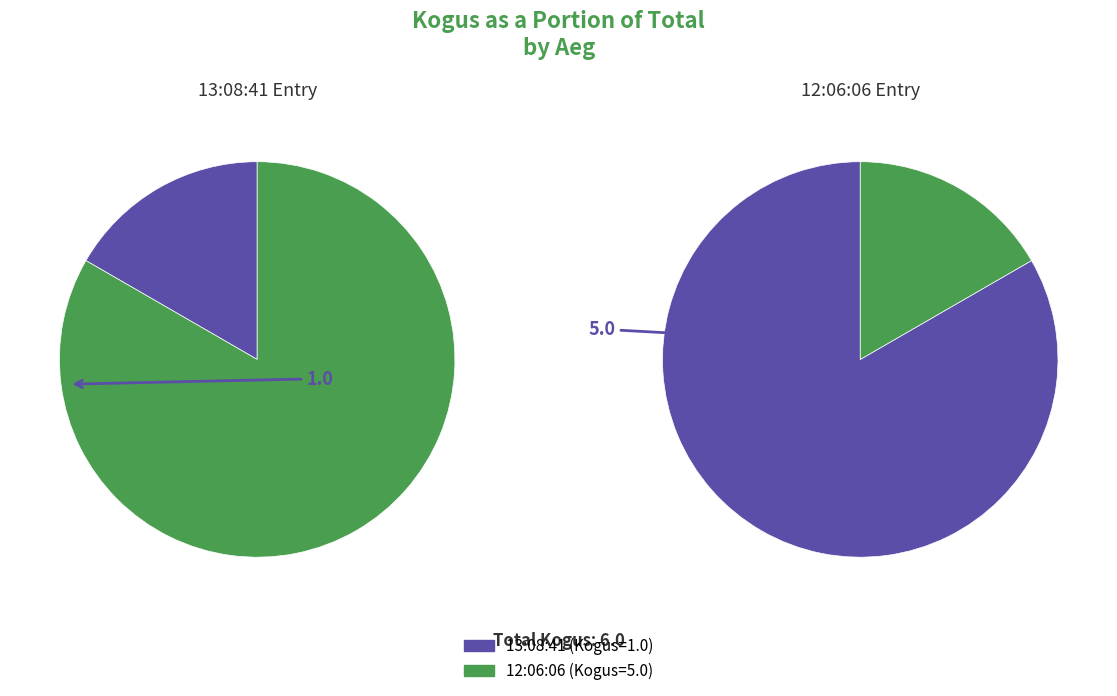

Is it true that 12:06:06 is 74% of the pie?

False